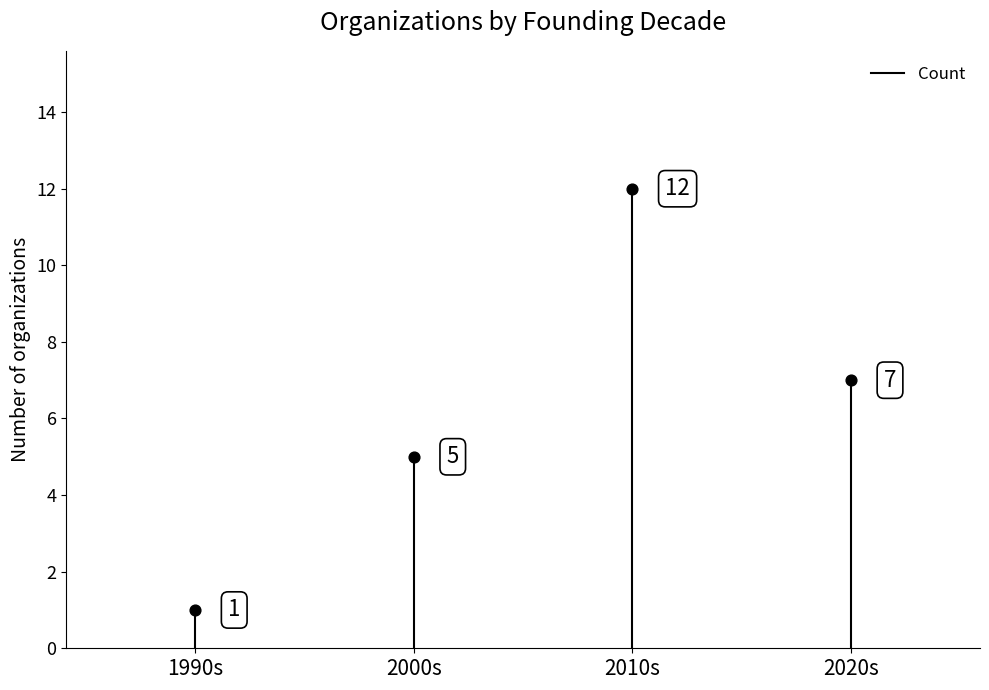

What is the change in value from 2000s to 2020s?

+2